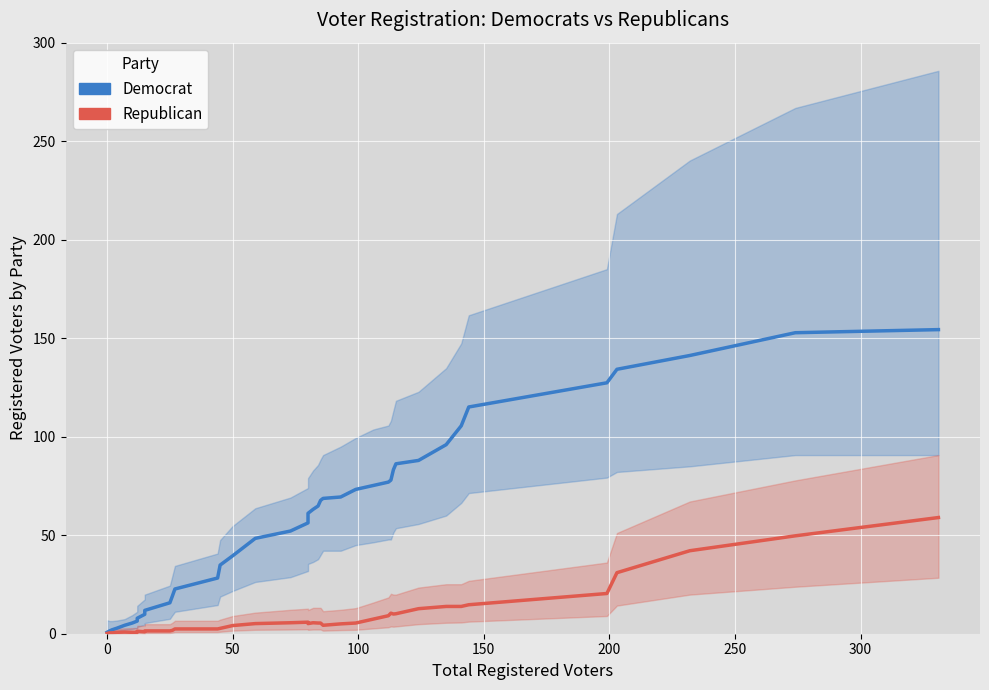

True or false: Democrat has more than 0 interior local peaks.

False